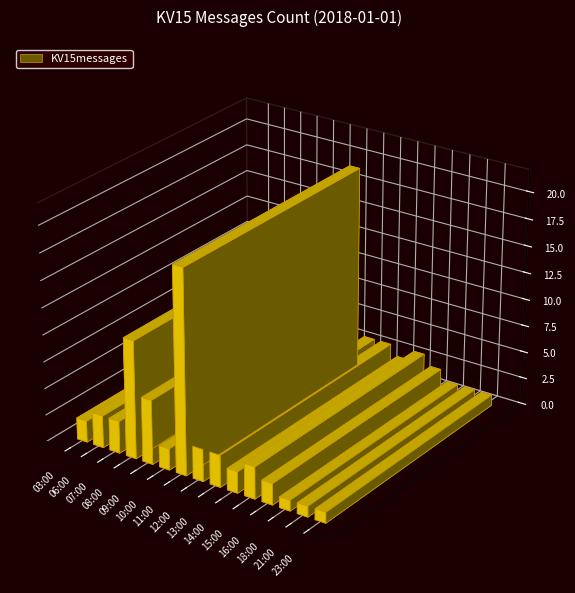

How many bars are there in total?

15